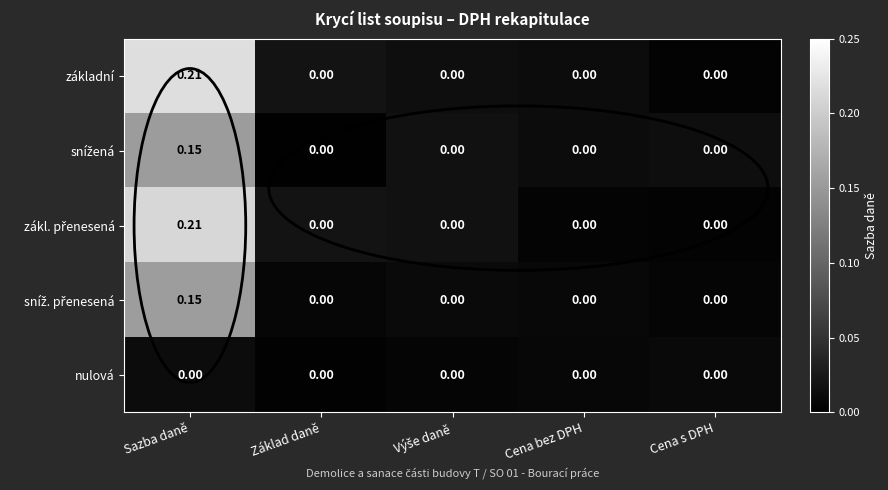

Which category has the highest value across all series?

Sazba daně